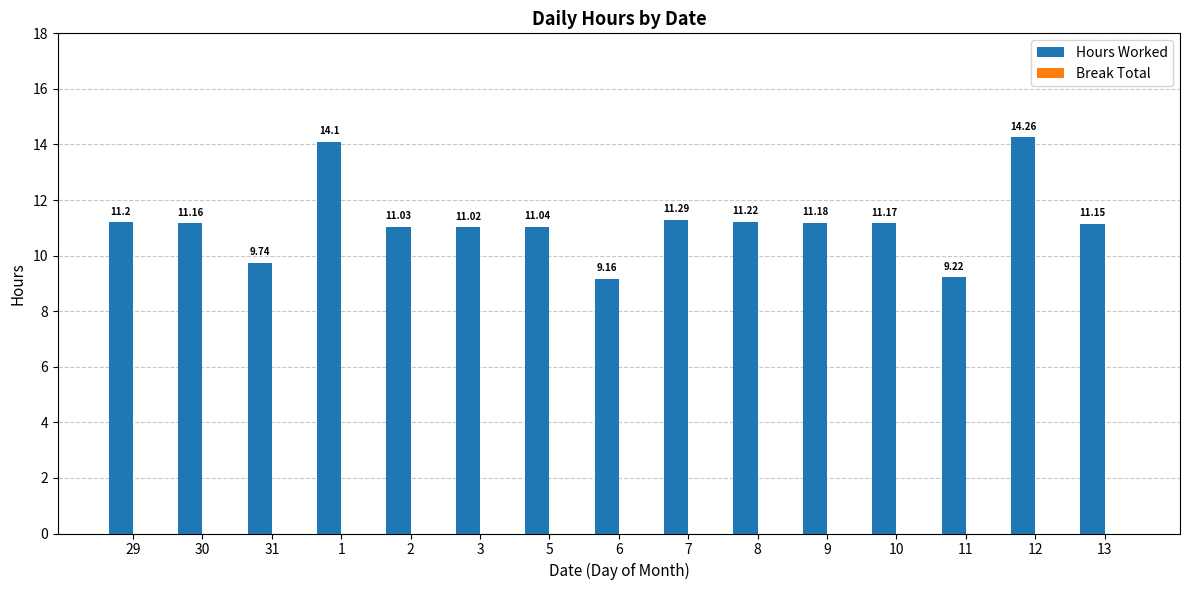

What is the difference between the second highest and minimum values?

4.9